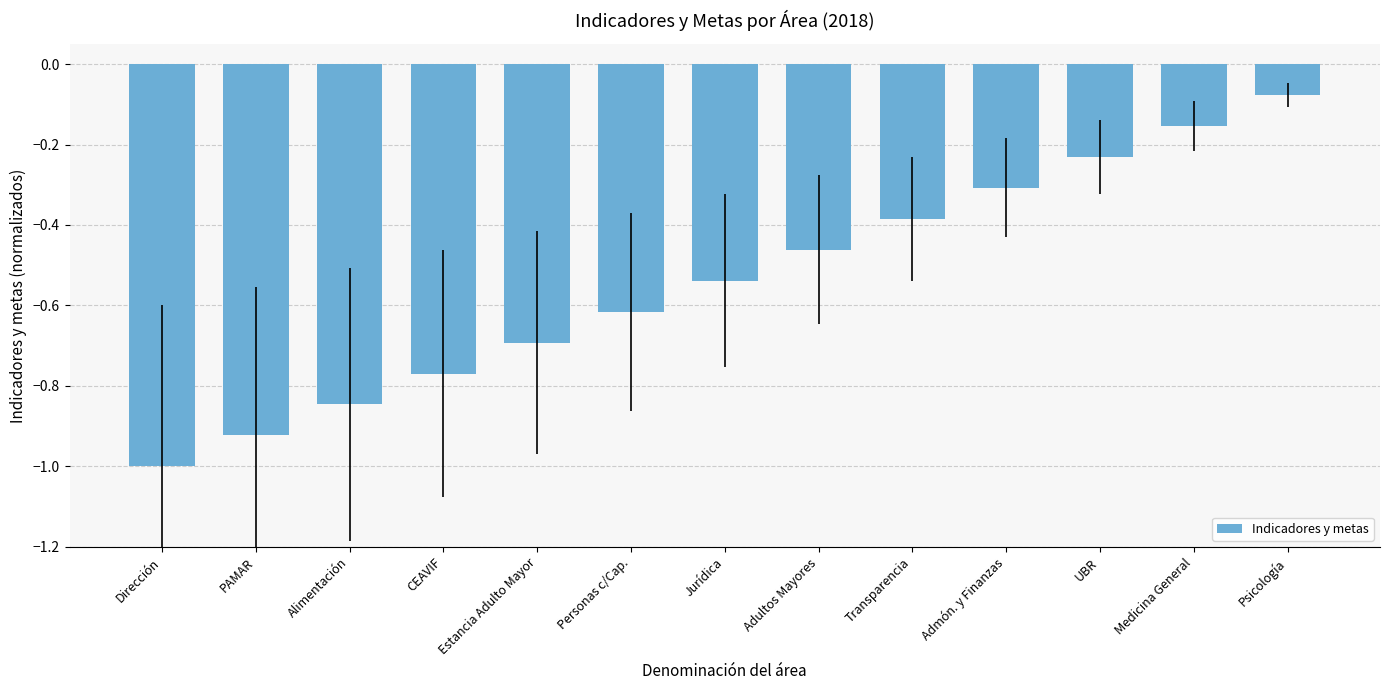

What is the label of the 7th bar from the right?

Jurídica